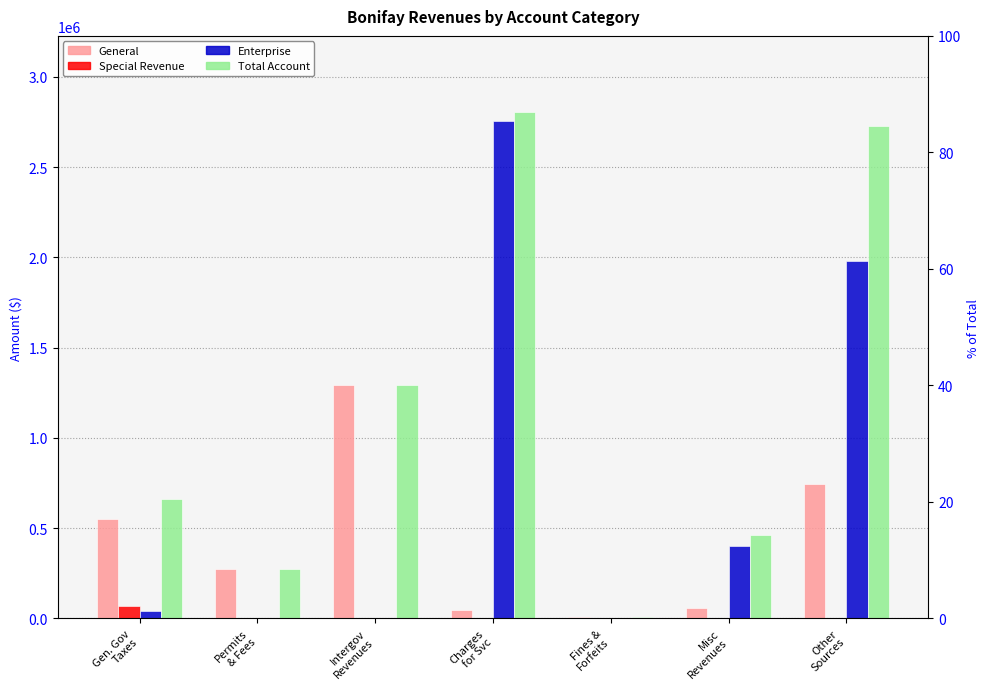

At which label does Total Account reach its minimum?

Fines &
Forfeits